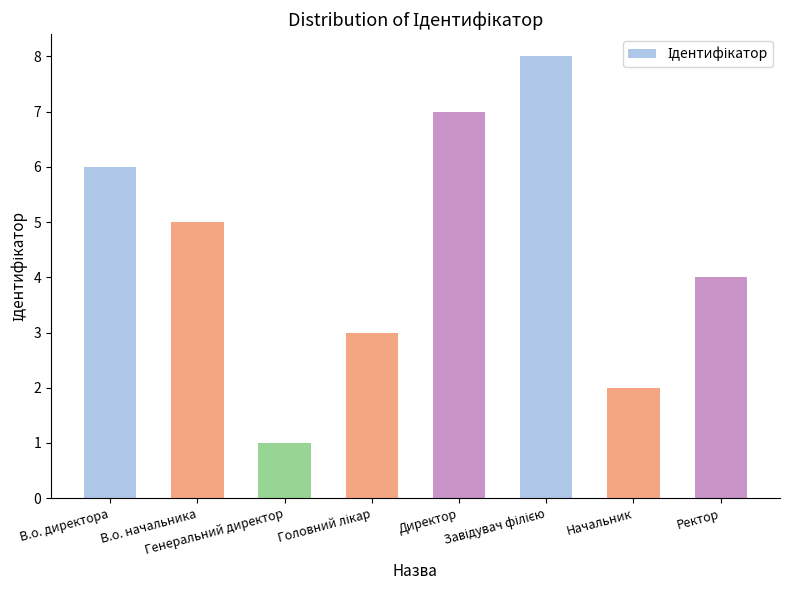

Between В.о. начальника and Директор, which is larger?

Директор